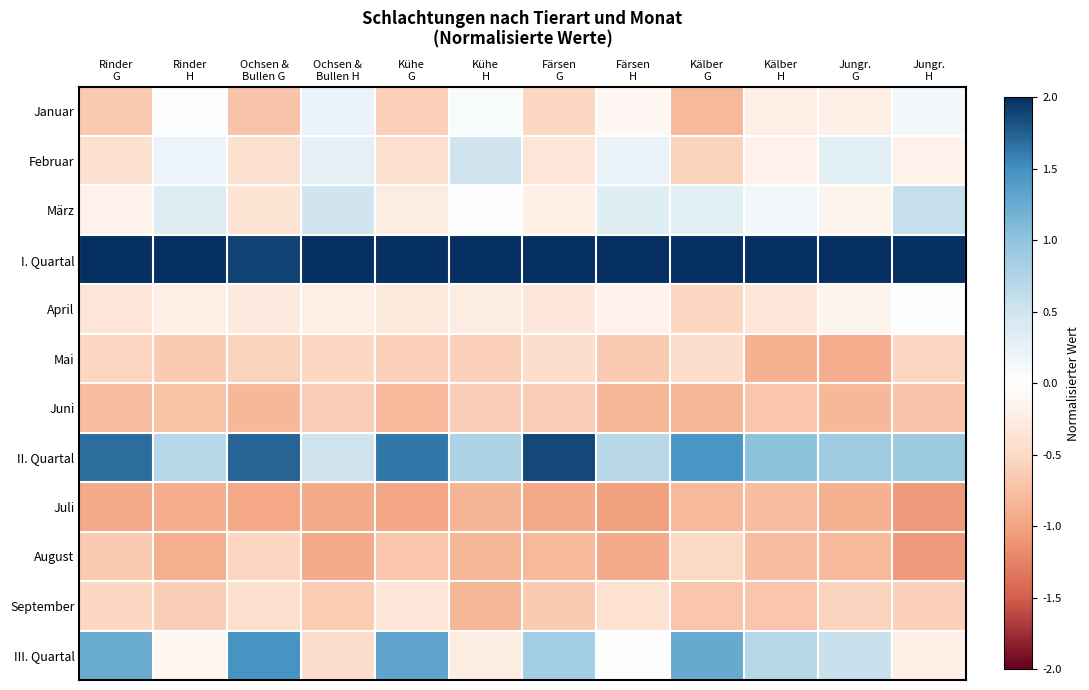

Reading left to right, transcribe all the data shown in this chart.

Januar: Rinder
G=-0.7	Rinder
H=0.0	Ochsen &
Bullen G=-0.7	Ochsen &
Bullen H=0.2	Kühe
G=-0.6	Kühe
H=0.1	Färsen
G=-0.5	Färsen
H=-0.1	Kälber
G=-0.8	Kälber
H=-0.2	Jungr.
G=-0.2	Jungr.
H=0.1
Februar: Rinder
G=-0.4	Rinder
H=0.2	Ochsen &
Bullen G=-0.4	Ochsen &
Bullen H=0.3	Kühe
G=-0.4	Kühe
H=0.5	Färsen
G=-0.3	Färsen
H=0.2	Kälber
G=-0.6	Kälber
H=-0.2	Jungr.
G=0.3	Jungr.
H=-0.2
März: Rinder
G=-0.2	Rinder
H=0.3	Ochsen &
Bullen G=-0.4	Ochsen &
Bullen H=0.5	Kühe
G=-0.3	Kühe
H=0.0	Färsen
G=-0.2	Färsen
H=0.3	Kälber
G=0.3	Kälber
H=0.2	Jungr.
G=-0.2	Jungr.
H=0.6
I. Quartal: Rinder
G=2.0	Rinder
H=2.0	Ochsen &
Bullen G=1.9	Ochsen &
Bullen H=2.0	Kühe
G=2.0	Kühe
H=2.0	Färsen
G=2.0	Färsen
H=2.0	Kälber
G=2.0	Kälber
H=2.0	Jungr.
G=2.0	Jungr.
H=2.0
April: Rinder
G=-0.3	Rinder
H=-0.2	Ochsen &
Bullen G=-0.3	Ochsen &
Bullen H=-0.2	Kühe
G=-0.3	Kühe
H=-0.3	Färsen
G=-0.3	Färsen
H=-0.2	Kälber
G=-0.5	Kälber
H=-0.4	Jungr.
G=-0.2	Jungr.
H=0.0
Mai: Rinder
G=-0.5	Rinder
H=-0.6	Ochsen &
Bullen G=-0.6	Ochsen &
Bullen H=-0.5	Kühe
G=-0.6	Kühe
H=-0.6	Färsen
G=-0.4	Färsen
H=-0.6	Kälber
G=-0.4	Kälber
H=-0.9	Jungr.
G=-0.9	Jungr.
H=-0.5
Juni: Rinder
G=-0.8	Rinder
H=-0.7	Ochsen &
Bullen G=-0.8	Ochsen &
Bullen H=-0.6	Kühe
G=-0.8	Kühe
H=-0.6	Färsen
G=-0.6	Färsen
H=-0.8	Kälber
G=-0.8	Kälber
H=-0.7	Jungr.
G=-0.8	Jungr.
H=-0.7
II. Quartal: Rinder
G=1.7	Rinder
H=0.7	Ochsen &
Bullen G=1.7	Ochsen &
Bullen H=0.5	Kühe
G=1.6	Kühe
H=0.8	Färsen
G=1.9	Färsen
H=0.7	Kälber
G=1.4	Kälber
H=1.0	Jungr.
G=0.9	Jungr.
H=0.9
Juli: Rinder
G=-0.9	Rinder
H=-0.9	Ochsen &
Bullen G=-1.0	Ochsen &
Bullen H=-0.9	Kühe
G=-1.0	Kühe
H=-0.9	Färsen
G=-0.9	Färsen
H=-1.0	Kälber
G=-0.8	Kälber
H=-0.8	Jungr.
G=-0.9	Jungr.
H=-1.1
August: Rinder
G=-0.6	Rinder
H=-0.9	Ochsen &
Bullen G=-0.5	Ochsen &
Bullen H=-0.9	Kühe
G=-0.7	Kühe
H=-0.8	Färsen
G=-0.8	Färsen
H=-0.9	Kälber
G=-0.5	Kälber
H=-0.8	Jungr.
G=-0.8	Jungr.
H=-1.1
September: Rinder
G=-0.5	Rinder
H=-0.6	Ochsen &
Bullen G=-0.4	Ochsen &
Bullen H=-0.6	Kühe
G=-0.3	Kühe
H=-0.8	Färsen
G=-0.7	Färsen
H=-0.4	Kälber
G=-0.7	Kälber
H=-0.7	Jungr.
G=-0.6	Jungr.
H=-0.6
III. Quartal: Rinder
G=1.2	Rinder
H=-0.1	Ochsen &
Bullen G=1.5	Ochsen &
Bullen H=-0.5	Kühe
G=1.3	Kühe
H=-0.3	Färsen
G=0.8	Färsen
H=0.0	Kälber
G=1.3	Kälber
H=0.7	Jungr.
G=0.5	Jungr.
H=-0.2